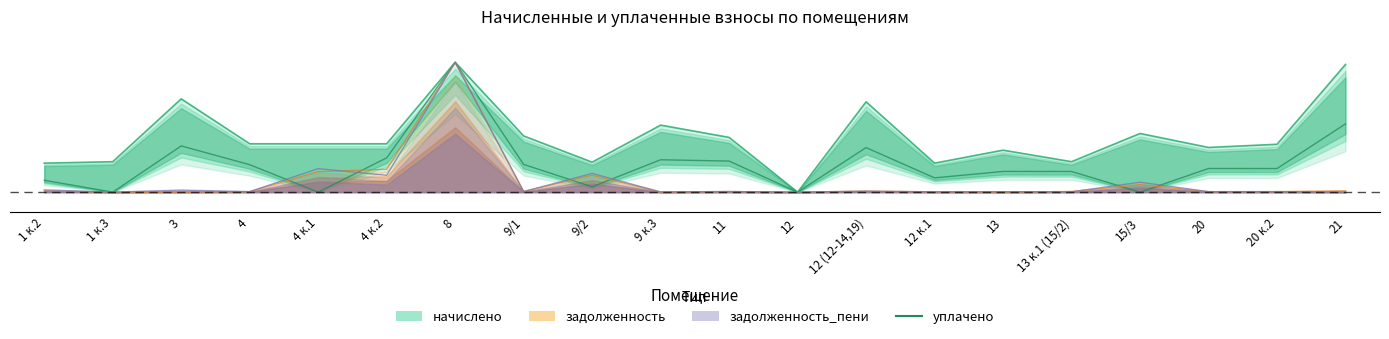

True or false: there are more than 2 points higher than both neighbors.

True